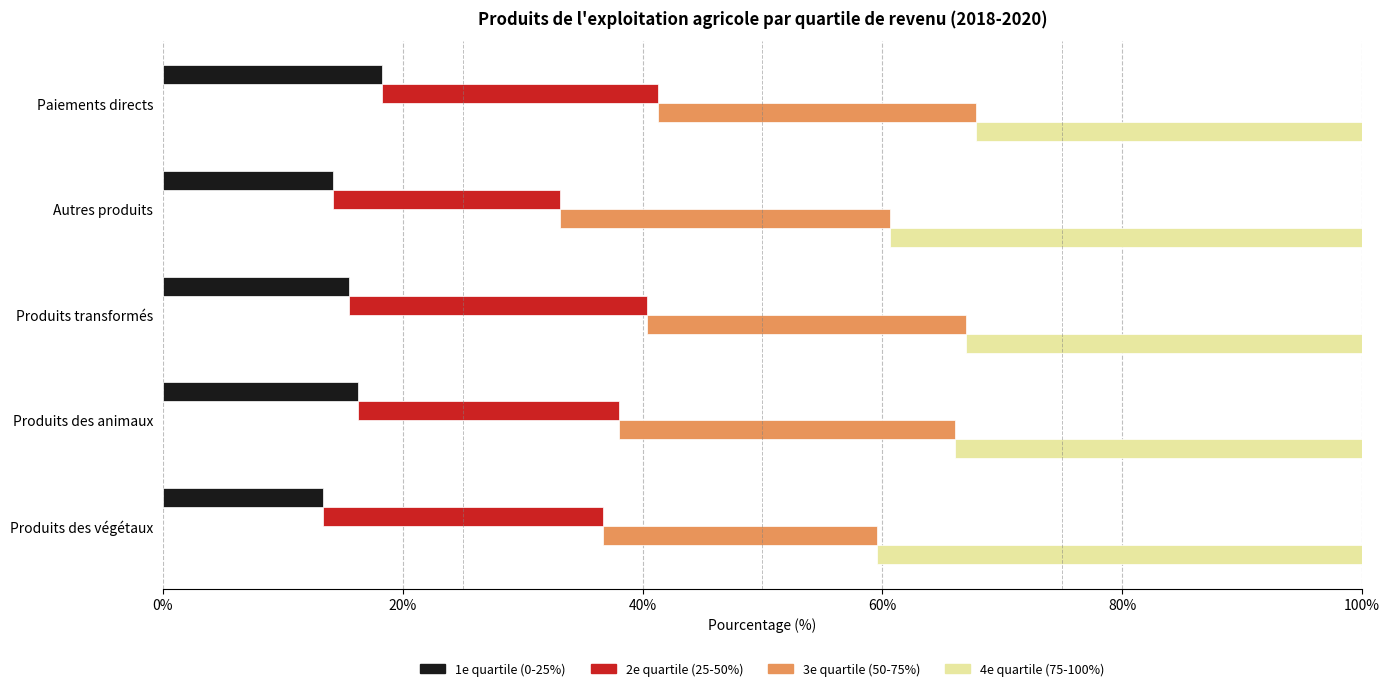

Is it true that 3e quartile (50-75%) equals 13.7 at Produits des animaux?

False